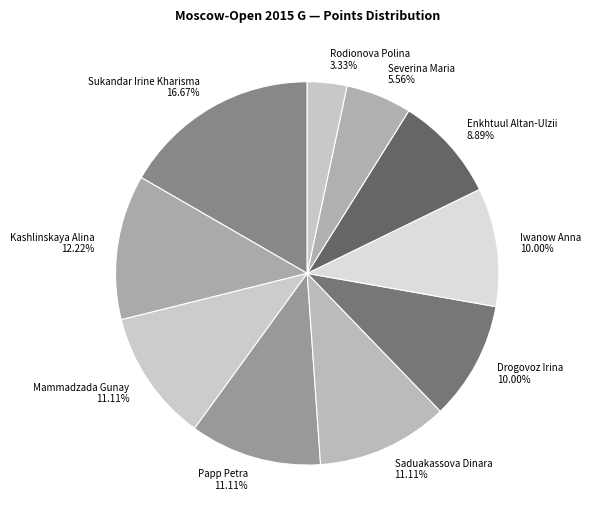

Which category has the smallest portion of the pie?

Rodionova Polina